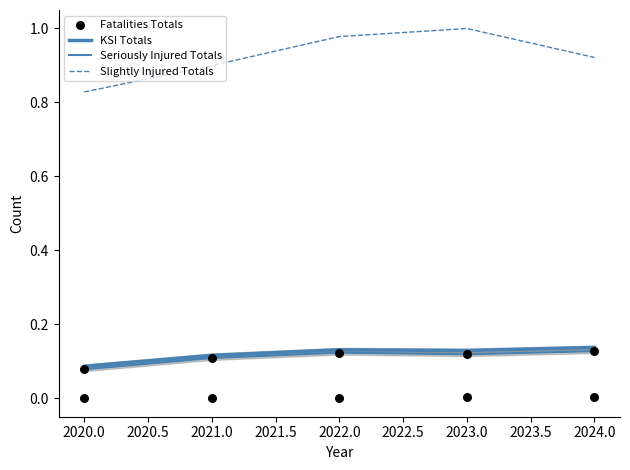

Which series reaches the minimum Y coordinate?

Fatalities Totals